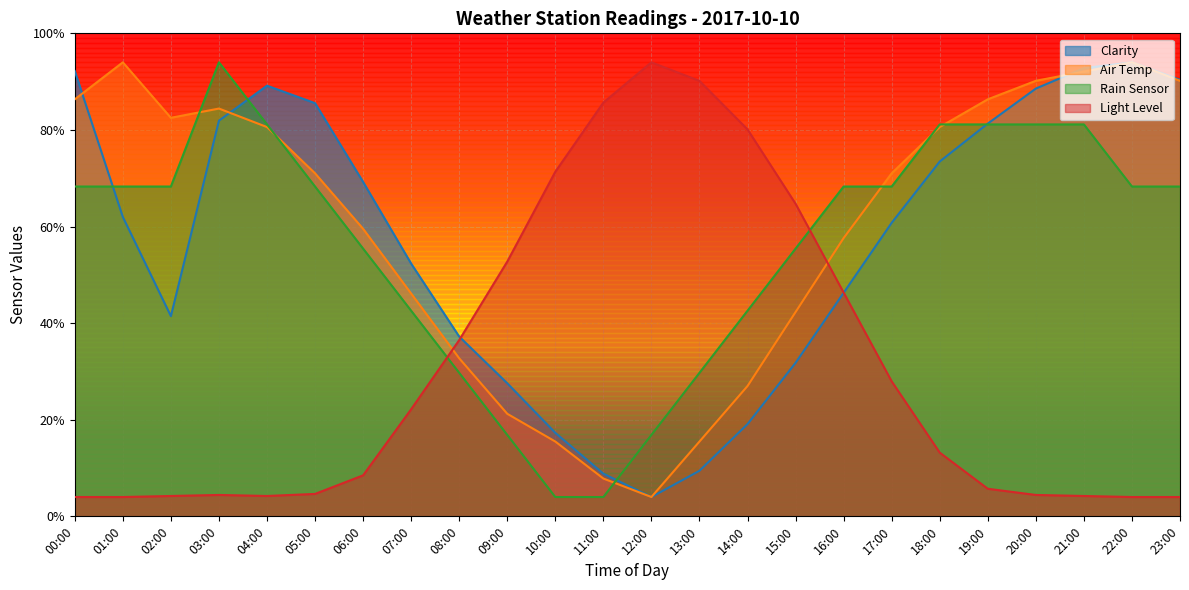

At which label does Rain Sensor first exceed 34?

00:00